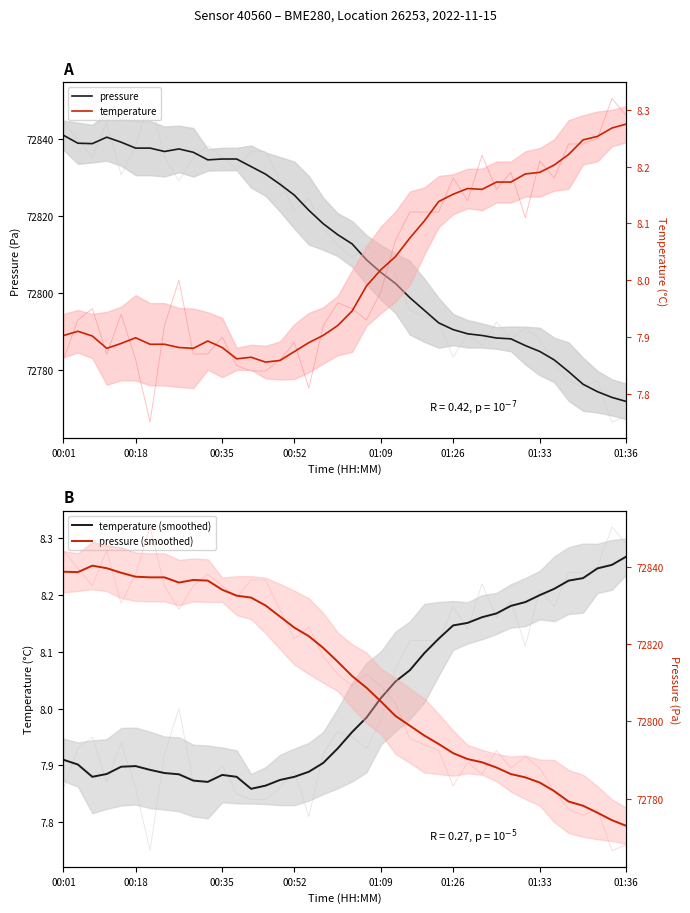

True or false: pressure and temperature (smoothed) intersect in this chart.

False